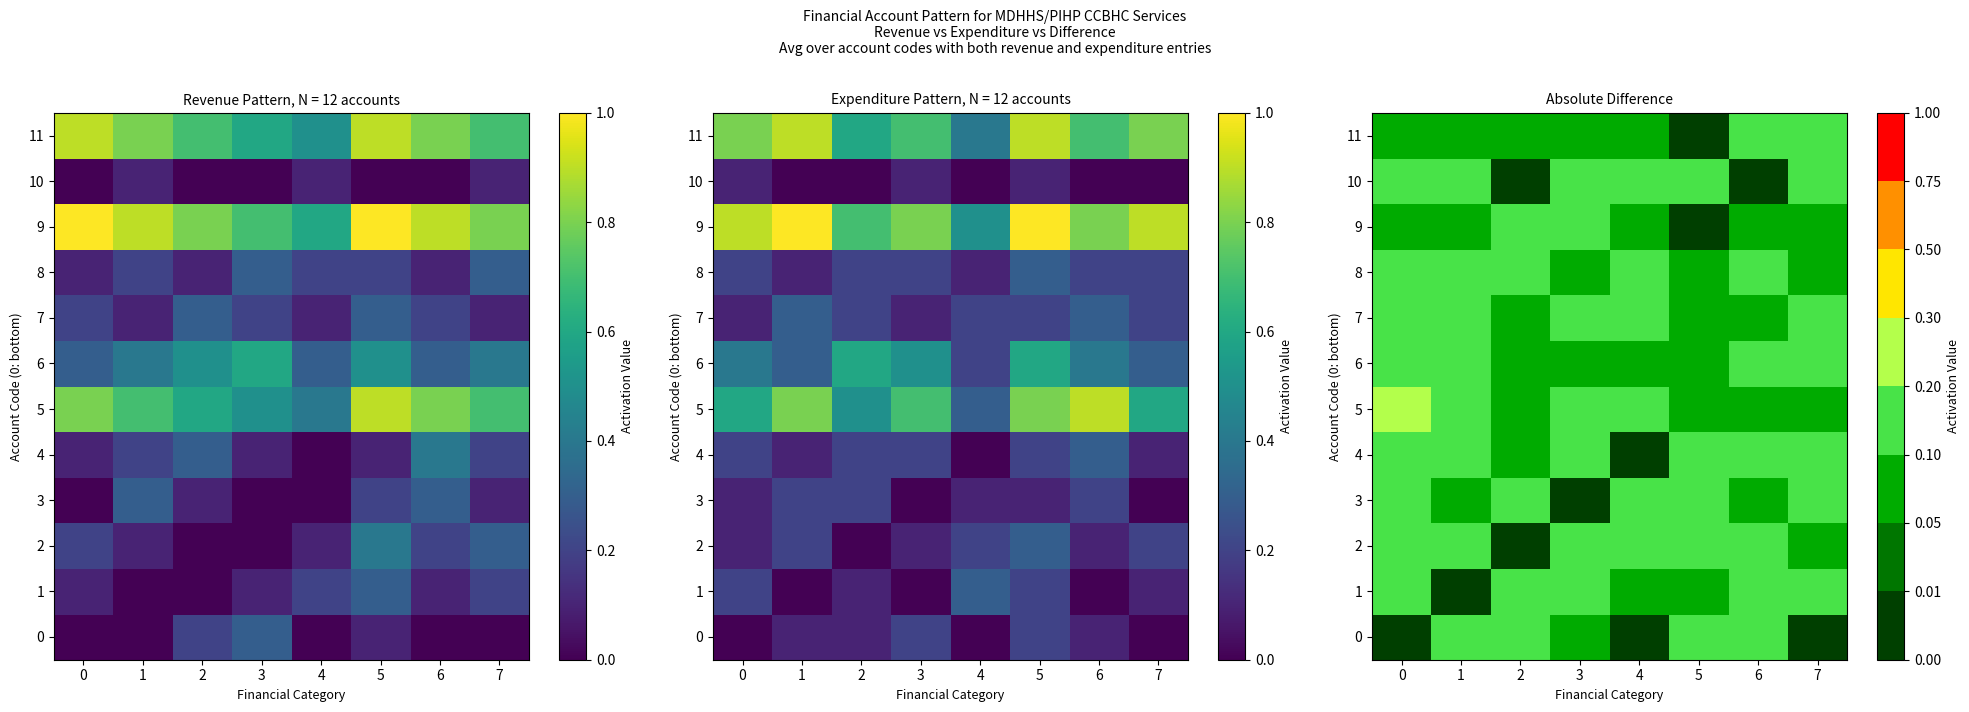

Which series has the widest spread of values?

5